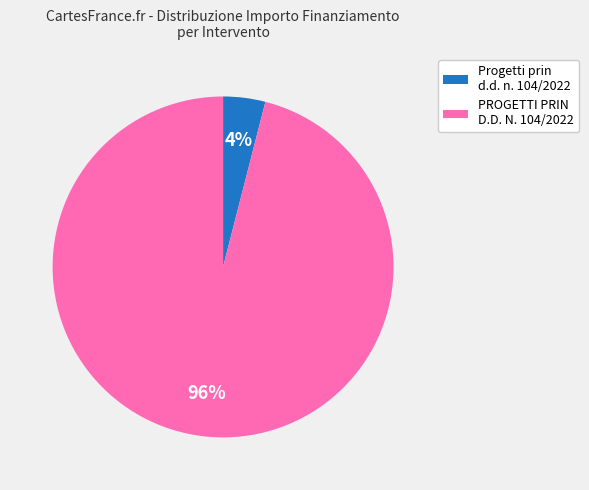

Do Progetti prin d.d. n. 104/2022 and PROGETTI PRIN D.D. N. 104/2022 together represent more than half of the pie?

Yes